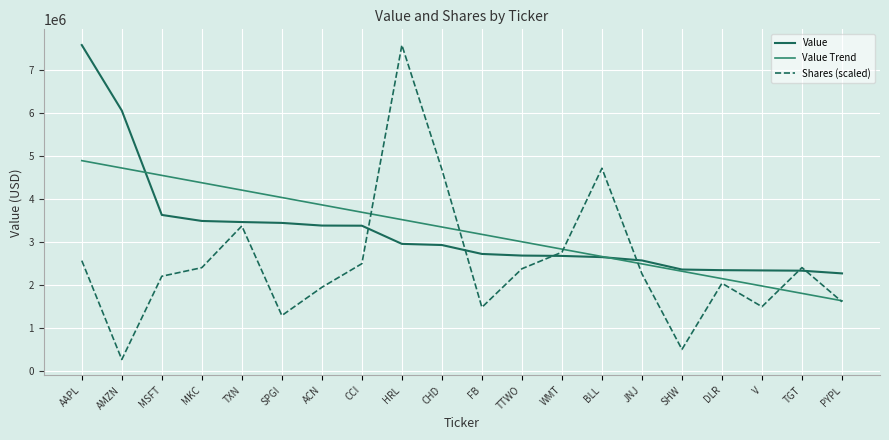

What is the sum of all Shares (scaled) values?

50480546.8